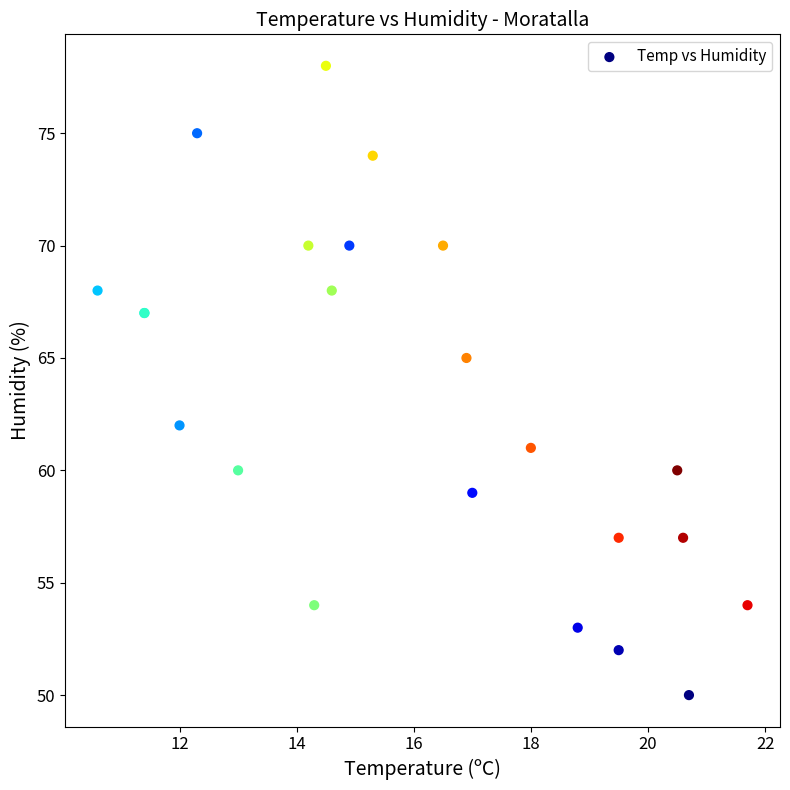

What Y value in the scatter plot is closest to 64?

65